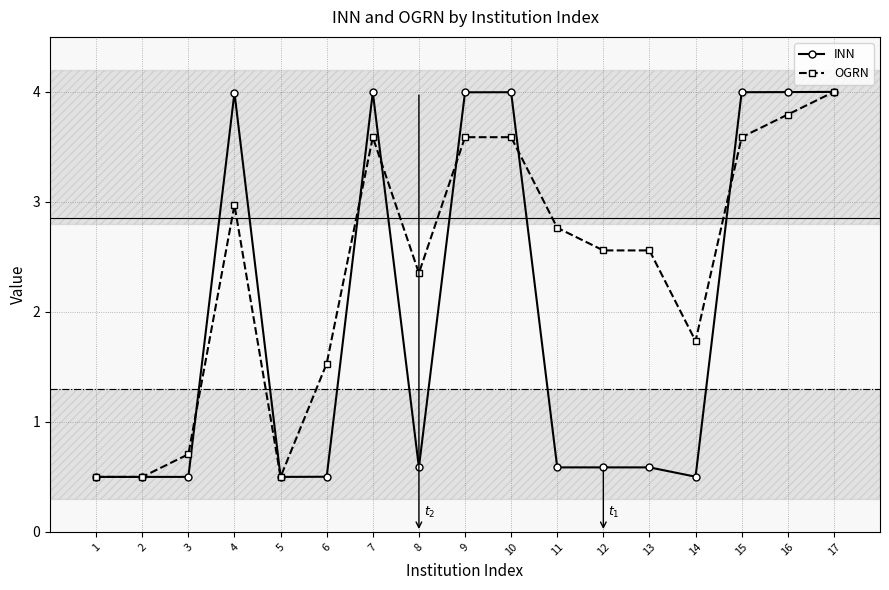

At which category does OGRN reach its first local peak?

4